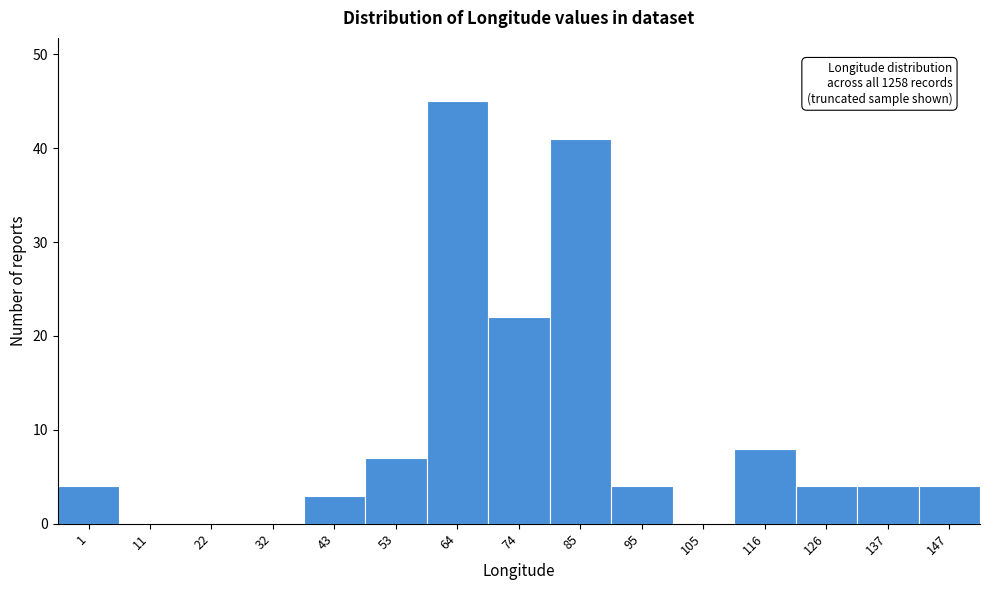

Reading left to right, transcribe all the data shown in this chart.

1=4	11=0	22=0	32=0	43=3	53=7	64=45	74=22	85=41	95=4	105=0	116=8	126=4	137=4	147=4